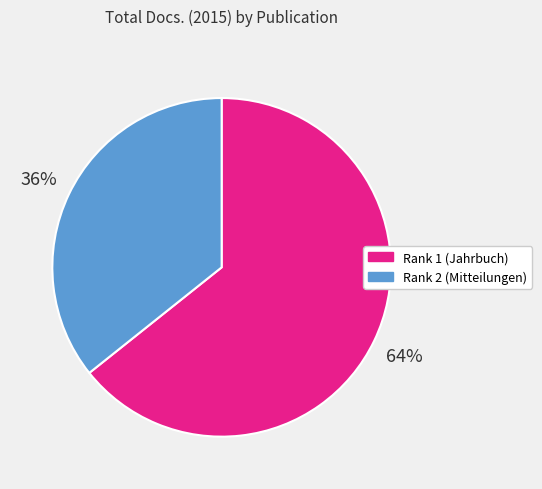

What is the largest slice in the pie chart?

Rank 1 (Jahrbuch)